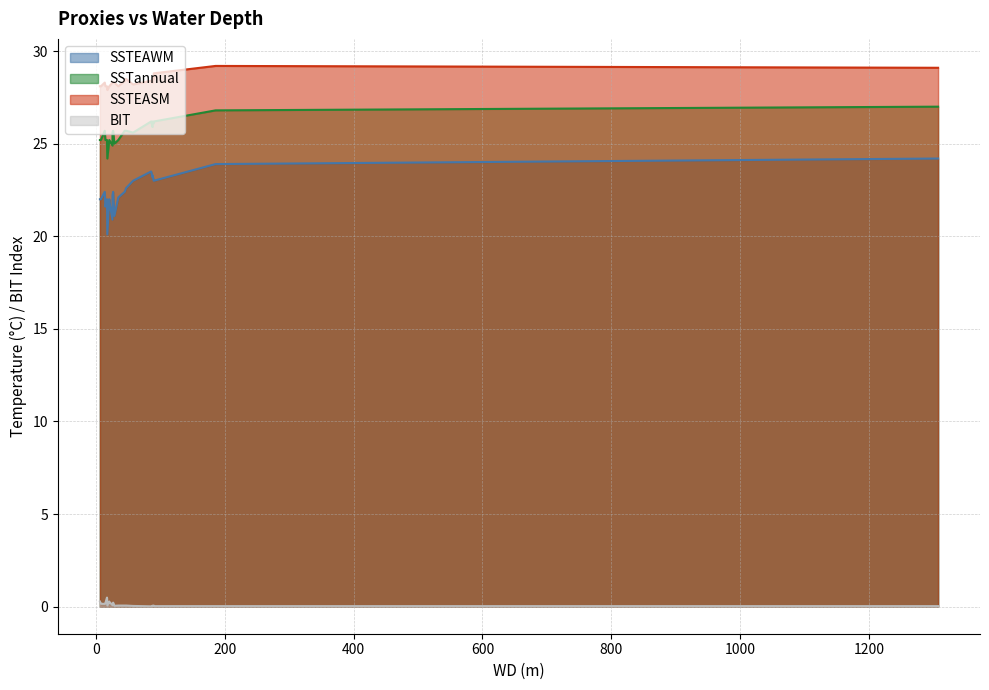

At how many categories does at least one series exceed 2?

23